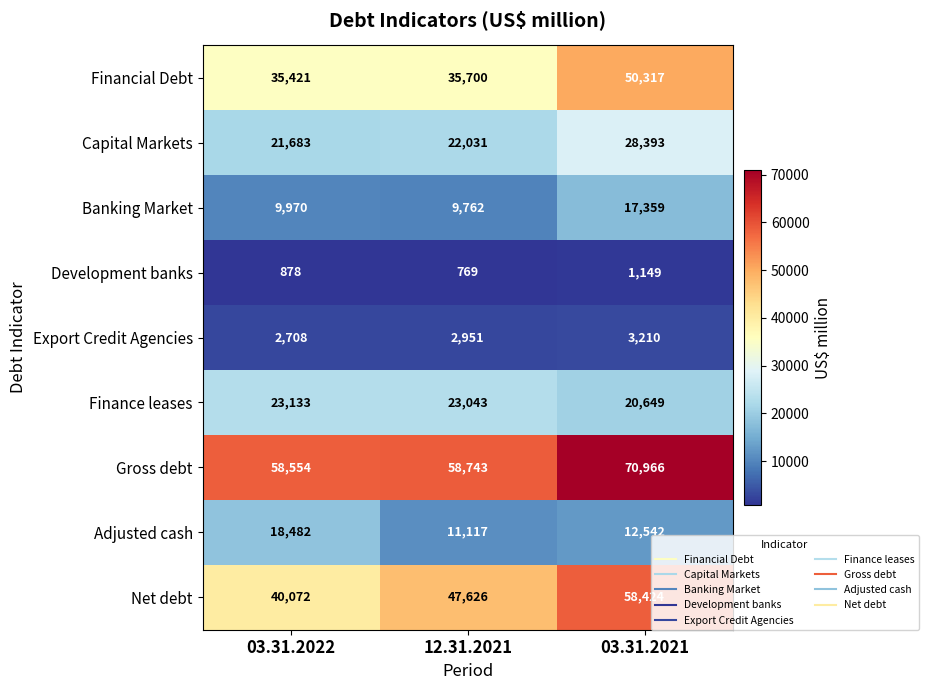

What is the minimum value shown in the chart?

769